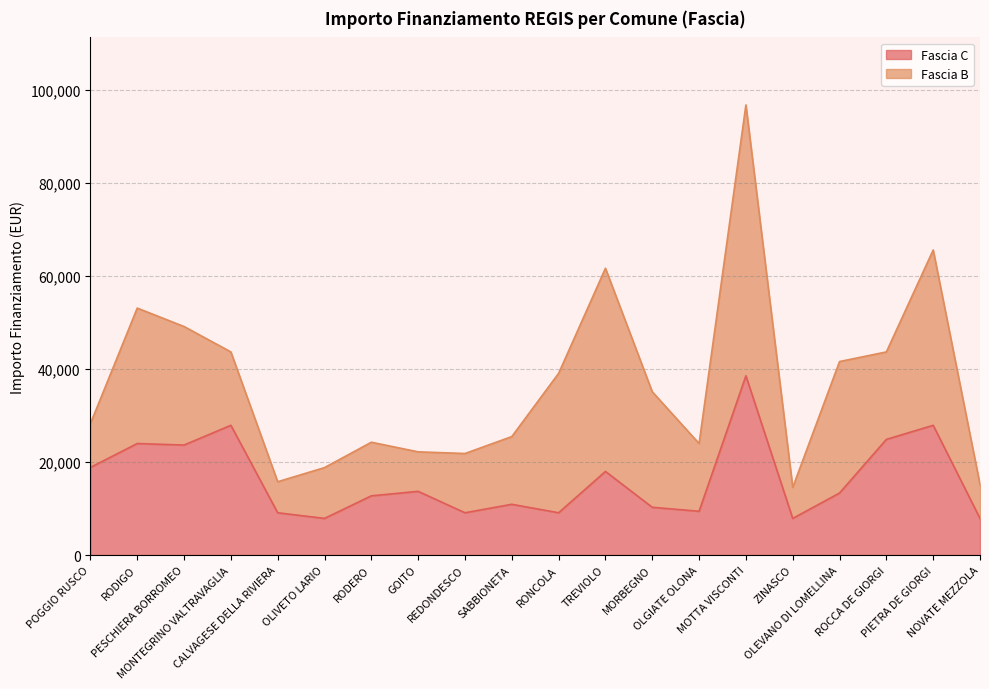

How many points are higher than both their immediate neighbors (excluding endpoints)?

7